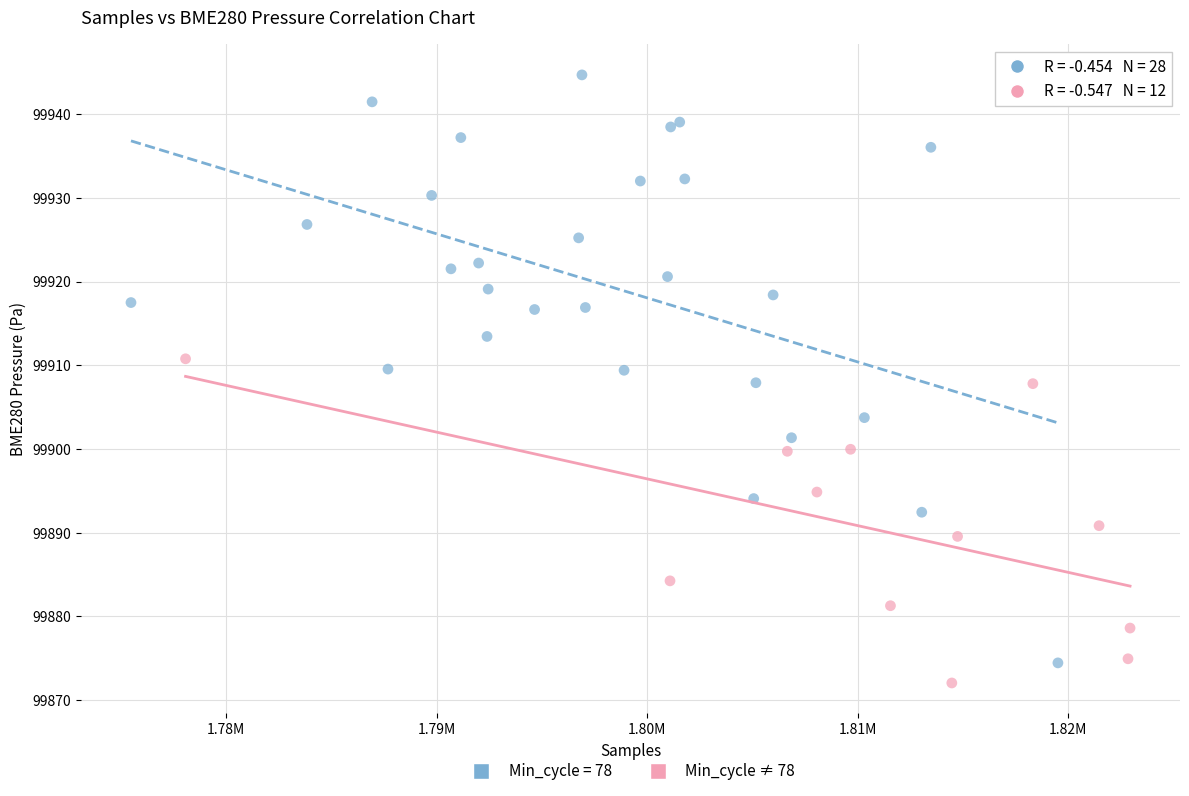

Which series has the largest Y range (max minus min)?

Min_cycle = 78